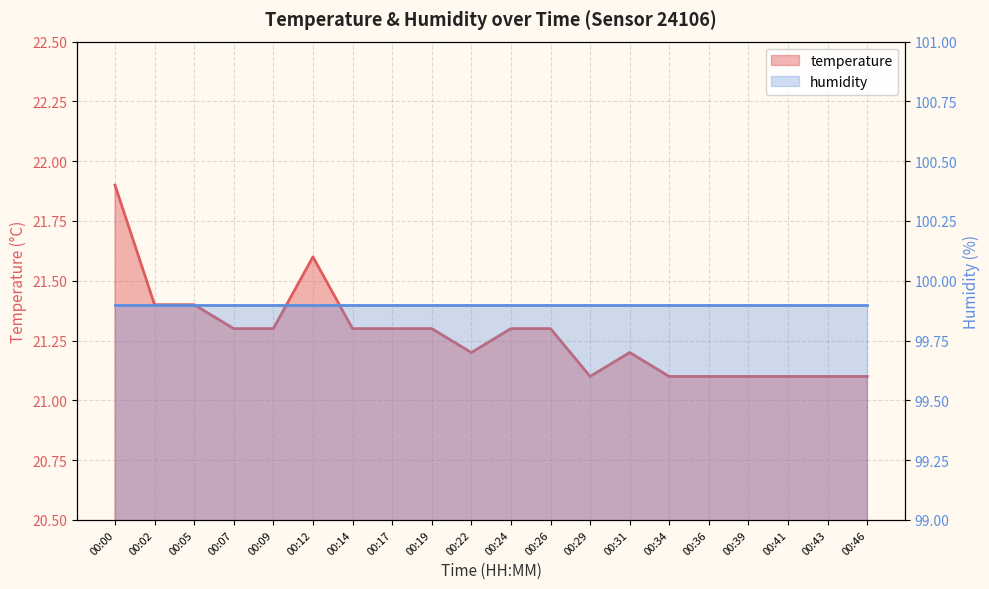

What is the difference between the maximum and minimum values?

0.8